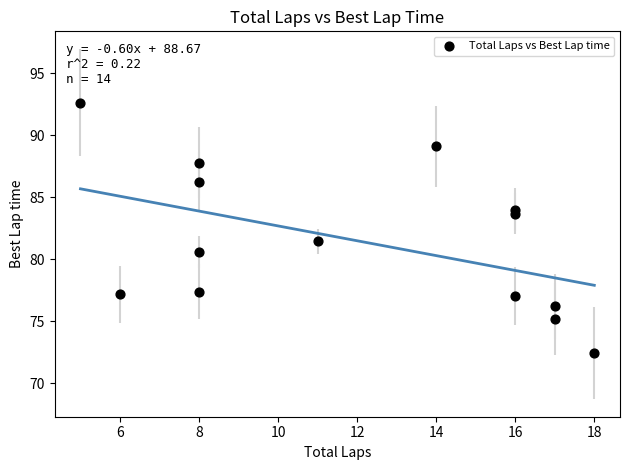

What Y value in the scatter plot is closest to 82?

81.4